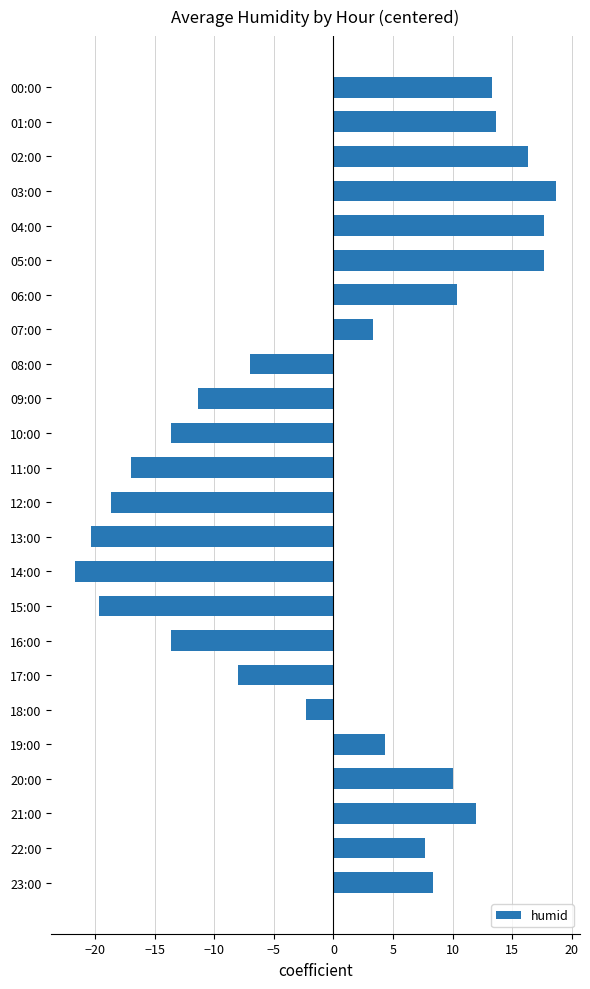

Which has a higher value, 17:00 or 16:00?

17:00